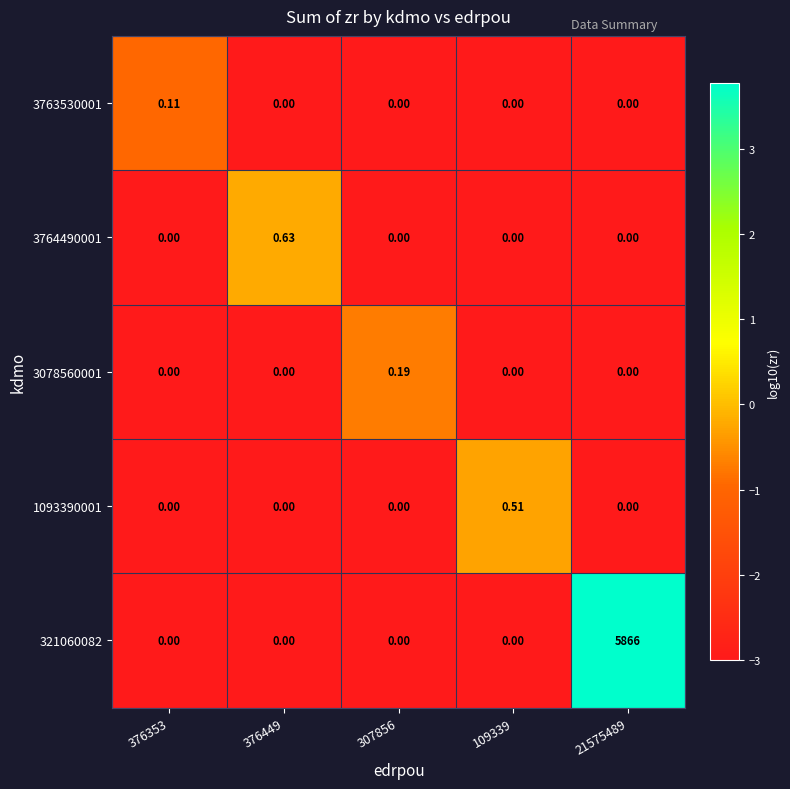

Is the value of 1093390001 at 109339 greater than the value of 3763530001 at 376449?

Yes